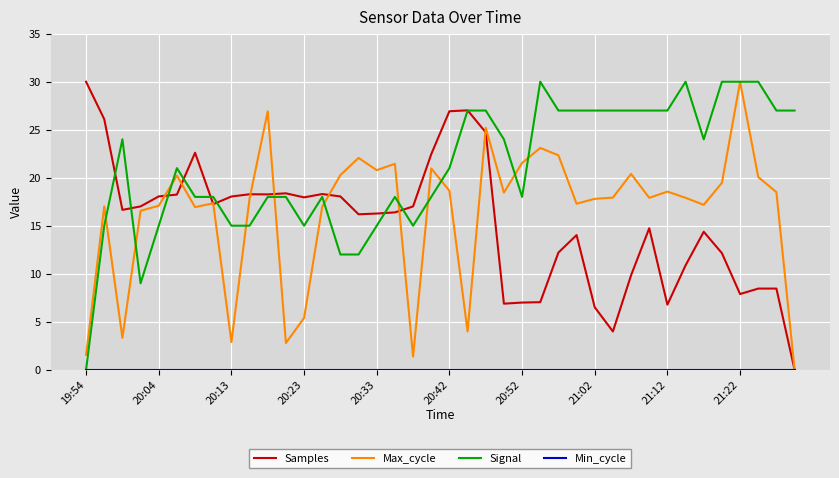

What is the maximum value for Samples?

30.0